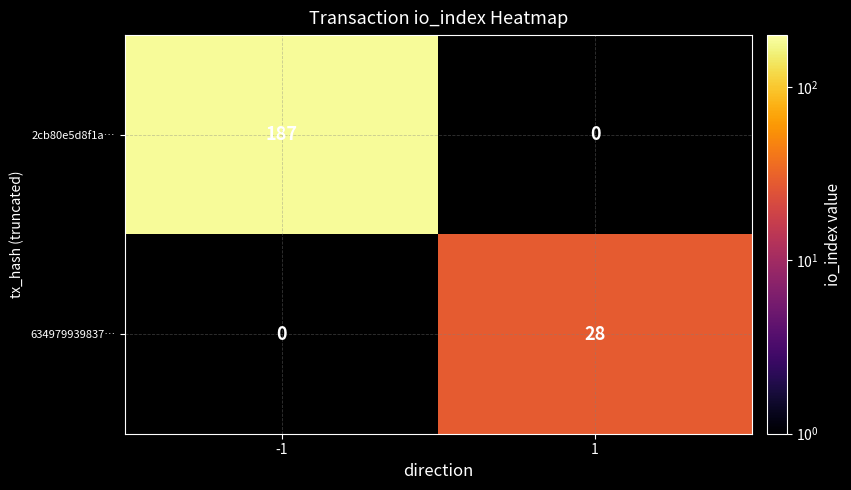

The 2cb80e5d8f1a… series shows 41 at -1. True or false?

False